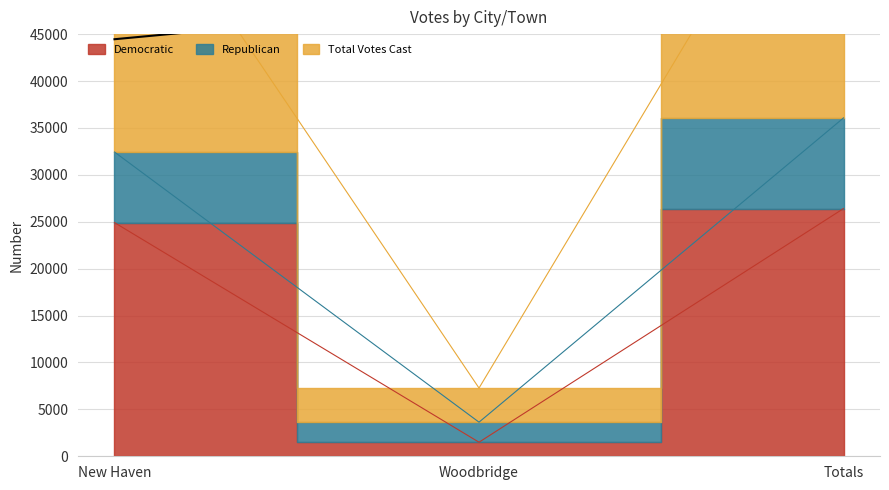

How many distinct data groups are displayed?

3